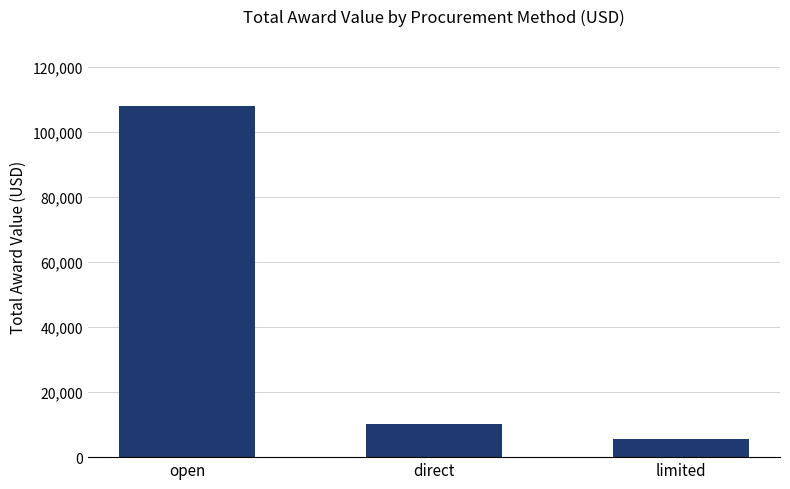

Approximately how many times larger is the value at limited compared to open?

0.1